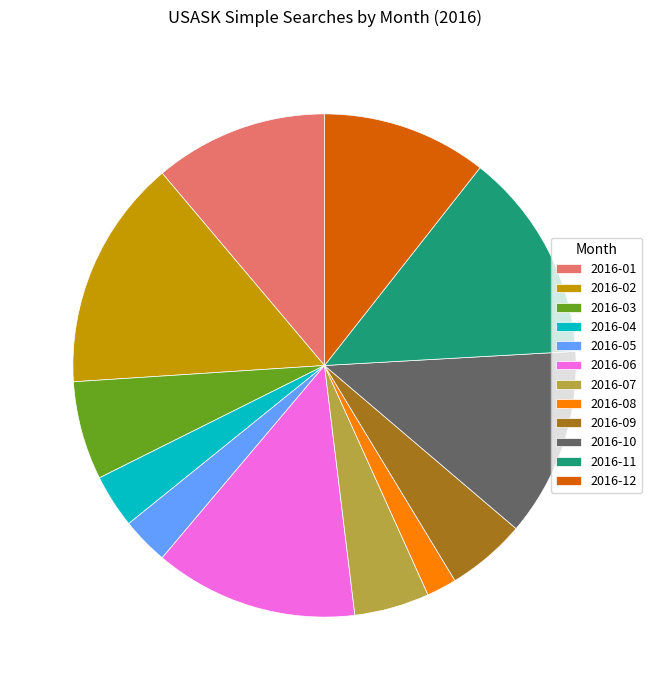

Between 2016-02 and 2016-05, which is larger?

2016-02